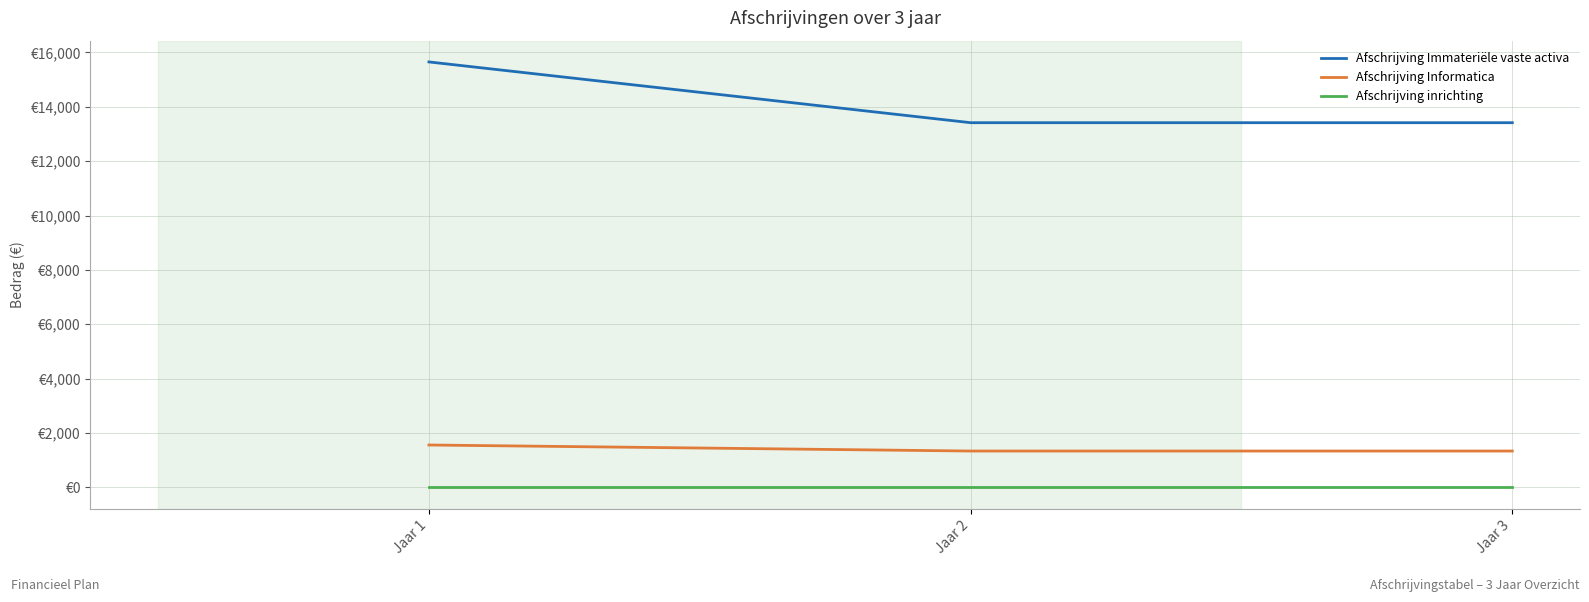

Does the chart have visible grid lines?

Yes